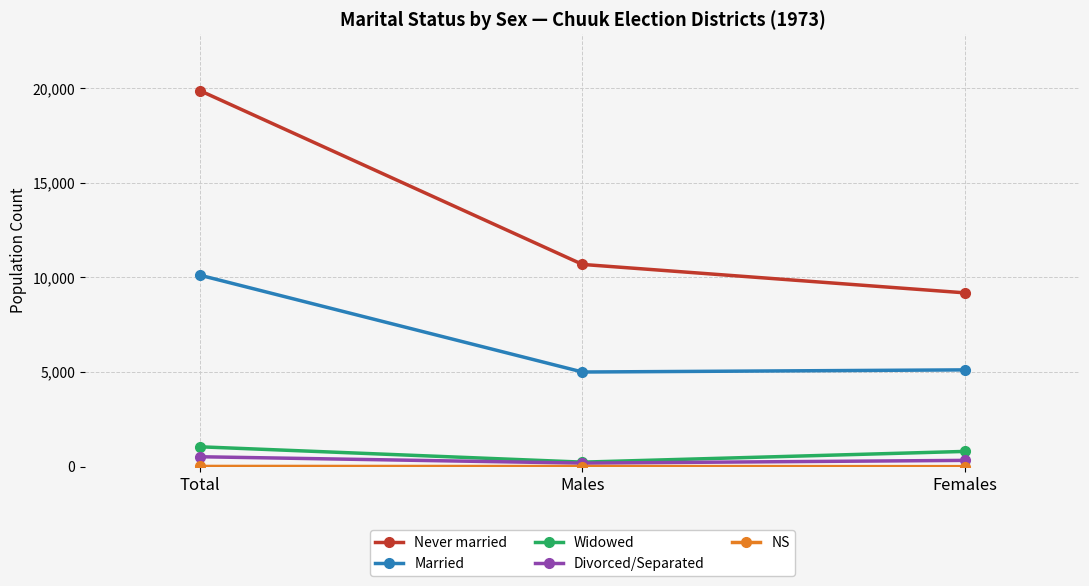

What is the label of the 1st point from the left?

Total